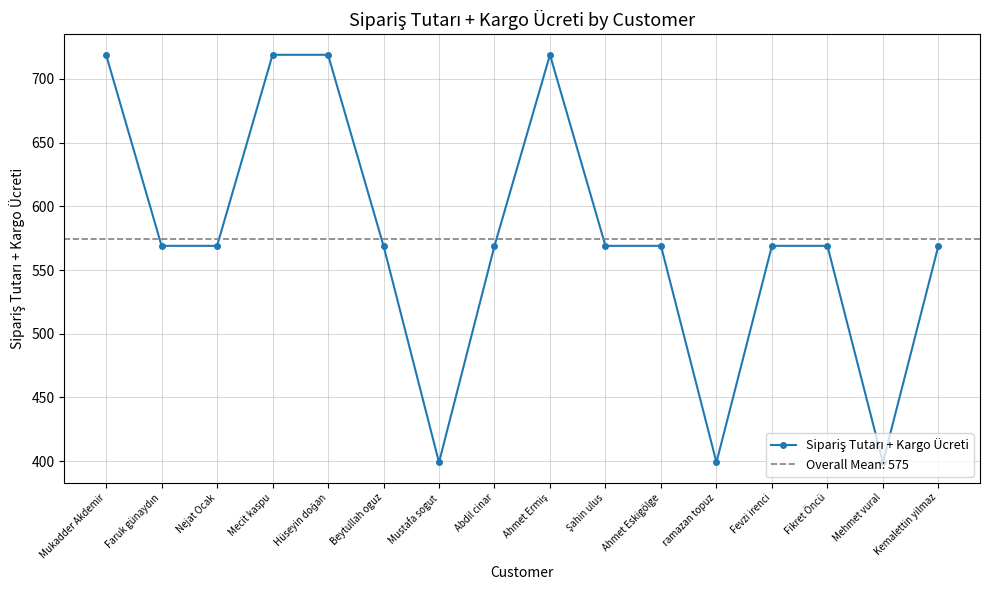

Count the number of categories in the chart.

16